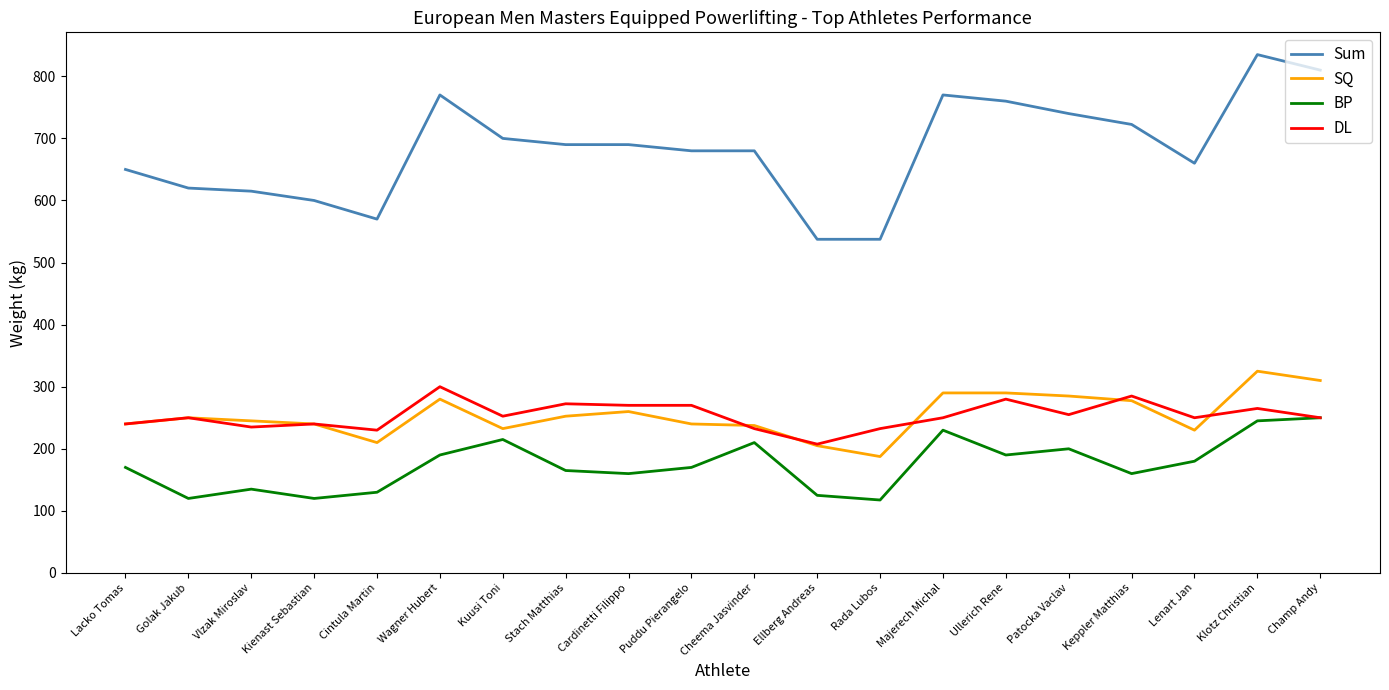

Which series has the largest total across all categories?

Sum